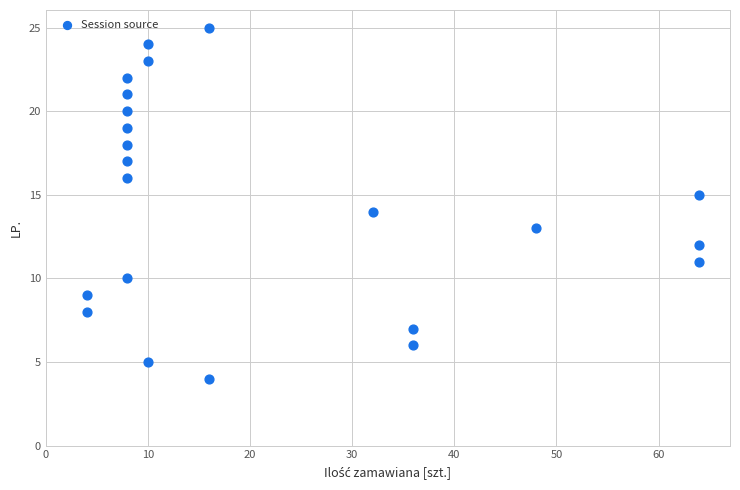

What is the range of Y values (max minus min)?

21